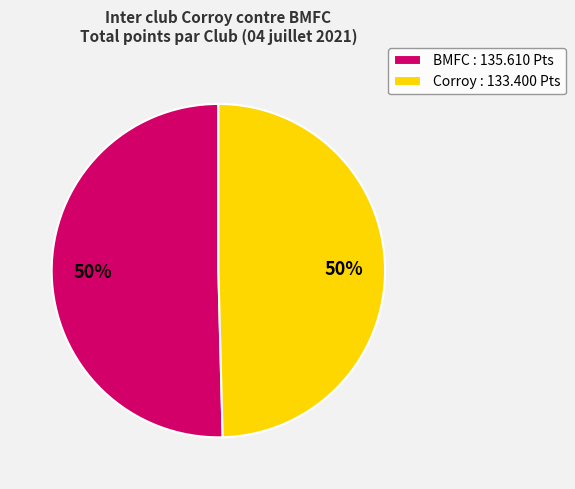

Approximately how many times larger is the value at BMFC : 135.610 Pts compared to Corroy : 133.400 Pts?

1.0